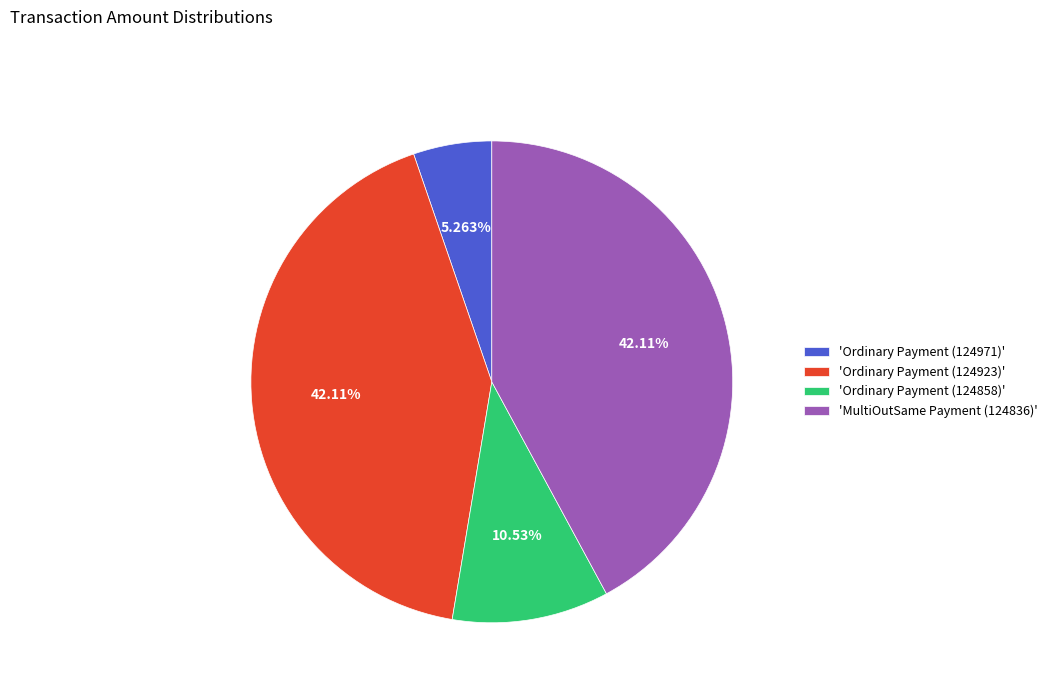

Do 'Ordinary Payment (124858)' and 'Ordinary Payment (124971)' together represent more than half of the pie?

No